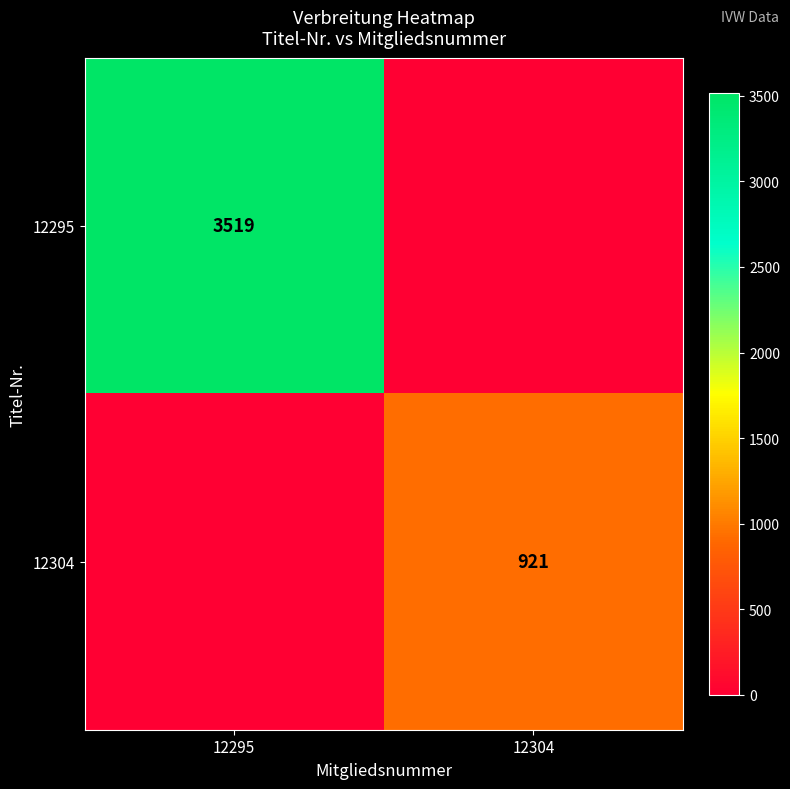

Is the value of 12295 at 12295 greater than the value of 12304 at 12304?

Yes